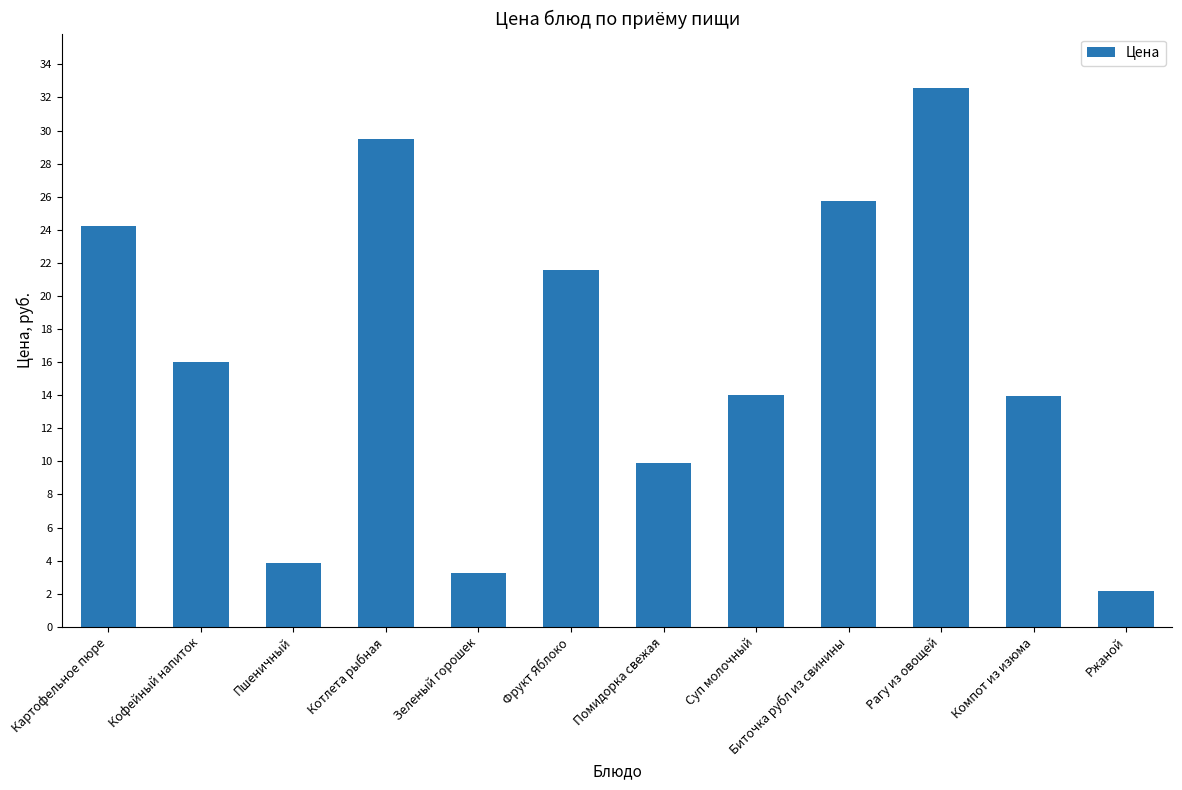

What is the ratio of the value at Рагу из овощей to the value at Кофейный напиток?

2.0